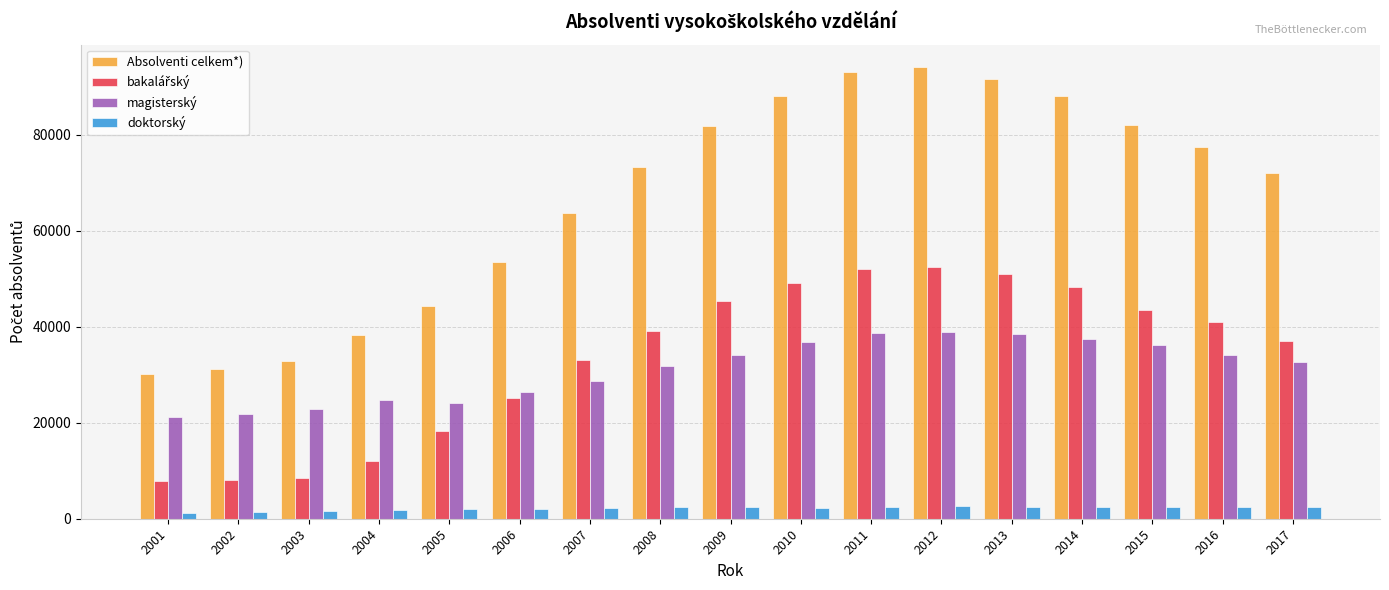

Which series has the largest range (max minus min)?

Absolventi celkem*)